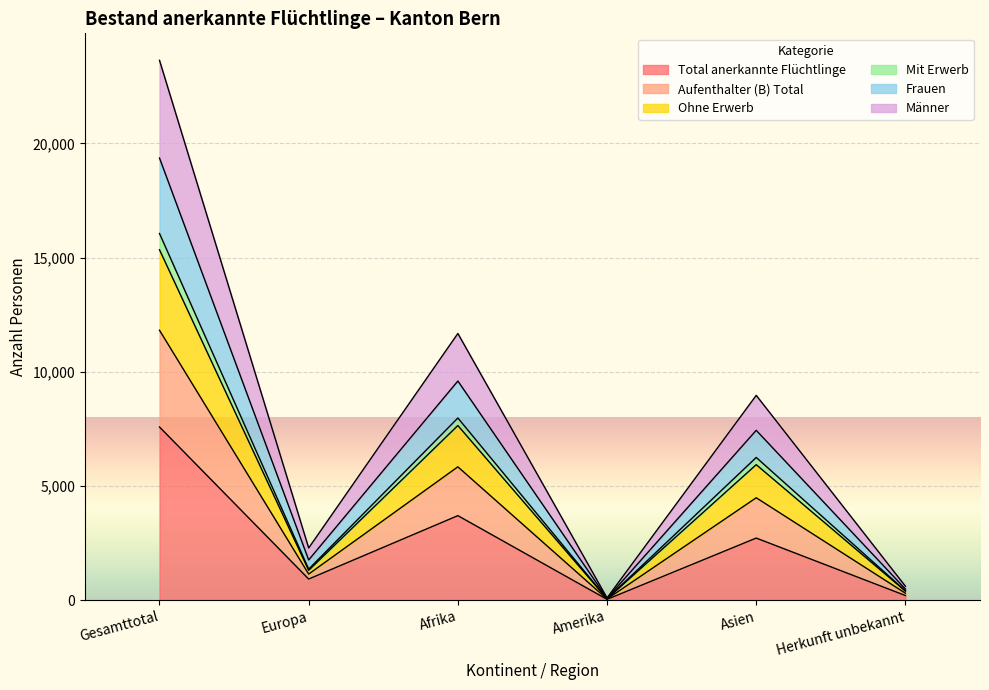

In Mit Erwerb, how many points are lower than both neighbors (excluding endpoints)?

2